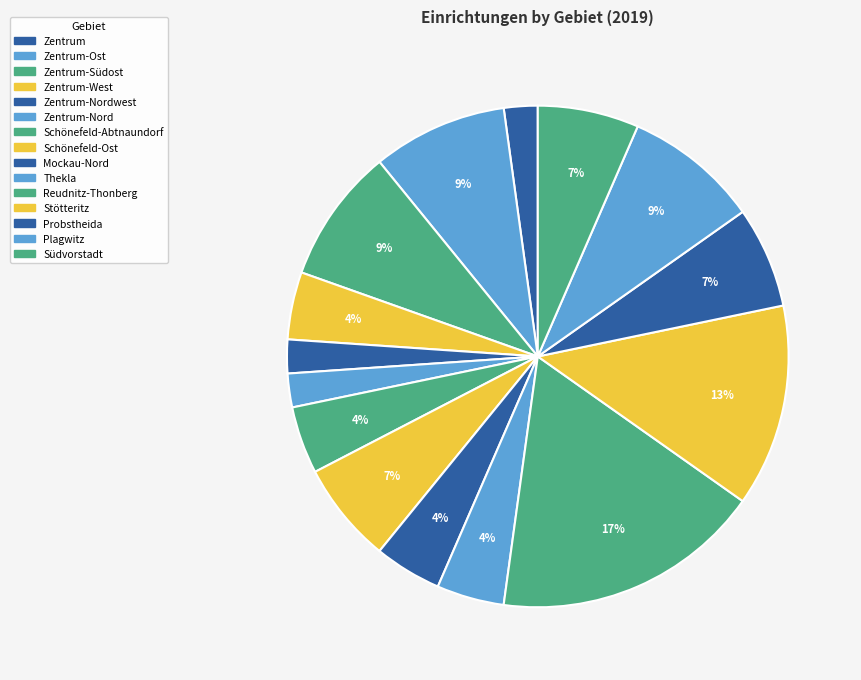

How many slices are in this pie chart?

15